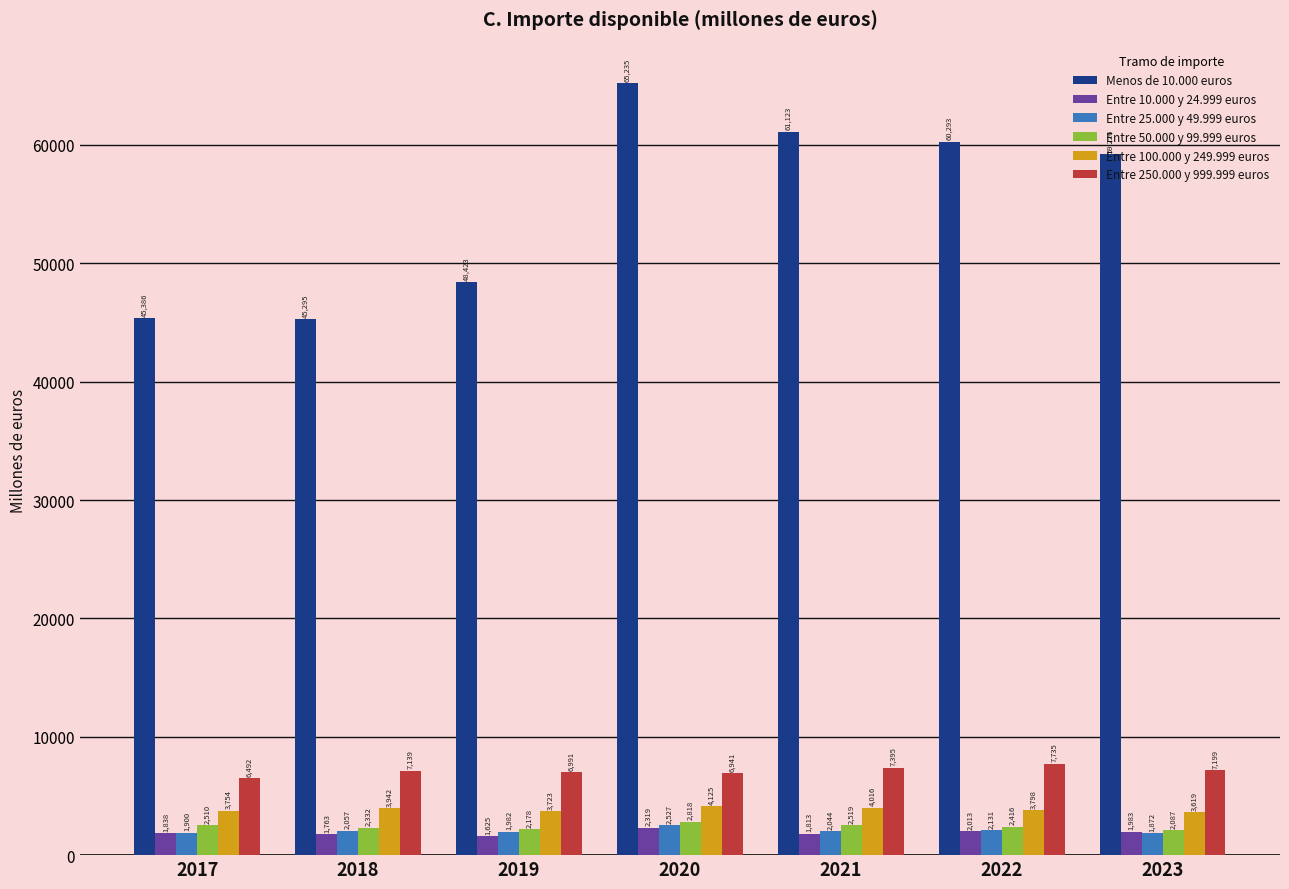

Is it true that Entre 100.000 y 249.999 euros equals 4125.3 at 2020?

True